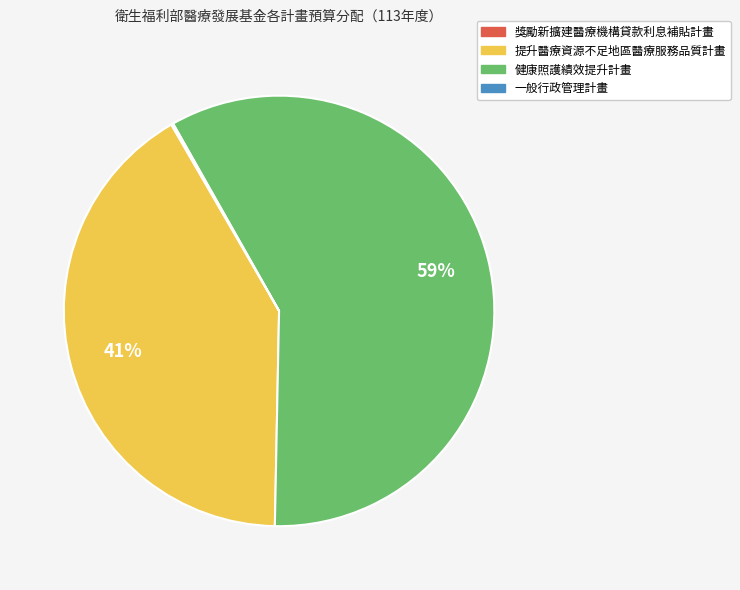

What percentage is the 提升醫療資源不足地區醫療服務品質計畫 slice, to the nearest percent?

41%